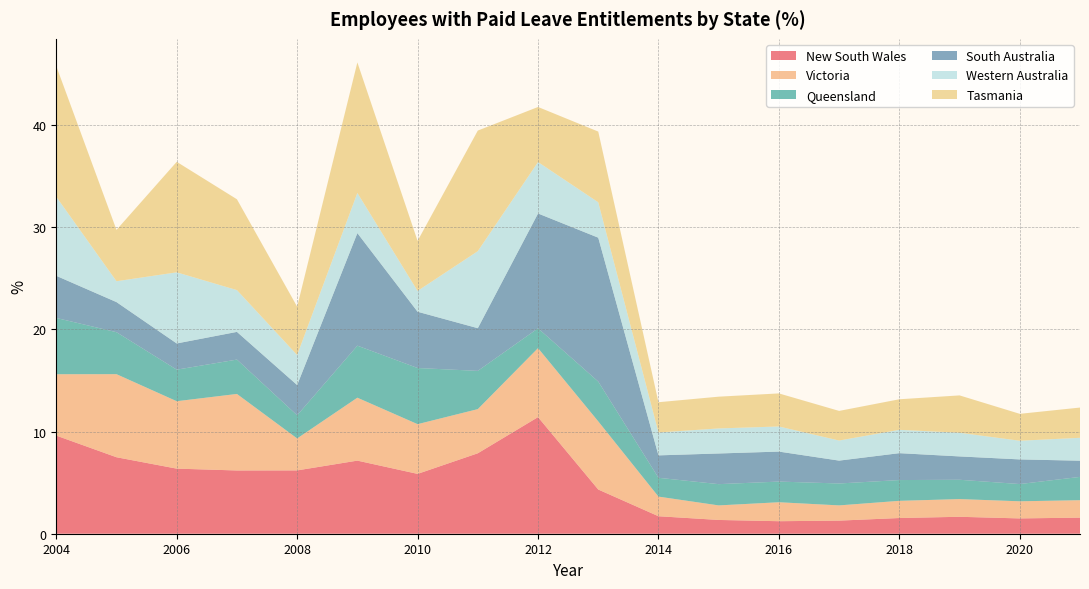

Reading left to right, list all the values displayed in this chart.

New South Wales: 9.6	7.5	6.4	6.2	6.2	7.2	5.9	7.9	11.4	4.3	1.7	1.3	1.2	1.3	1.5	1.7	1.5	1.6
Victoria: 6.0	8.1	6.6	7.5	3.1	6.2	4.9	4.3	6.8	6.7	1.9	1.4	1.9	1.5	1.7	1.7	1.7	1.7
Queensland: 5.5	4.1	3.1	3.4	2.3	5.1	5.5	3.7	1.9	3.9	1.8	2.1	2.0	2.1	2.0	1.9	1.7	2.3
South Australia: 4.1	2.9	2.6	2.7	3.0	11.0	5.5	4.2	11.2	14.1	2.2	3.0	2.9	2.2	2.6	2.3	2.4	1.6
Western Australia: 7.7	2.0	7.0	4.1	2.9	3.9	2.0	7.5	5.0	3.5	2.2	2.5	2.5	2.0	2.3	2.3	1.8	2.2
Tasmania: 12.8	5.0	10.8	8.9	4.7	12.8	4.9	11.8	5.4	6.9	3.0	3.1	3.2	2.9	3.0	3.7	2.6	3.0